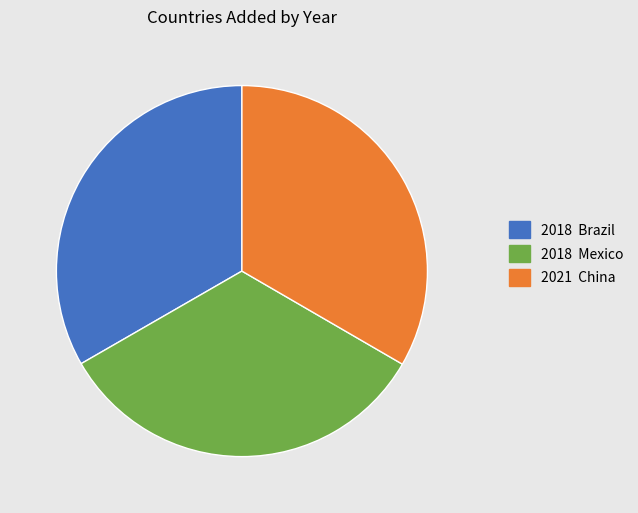

Does 2018 Brazil represent more than half of the total?

No